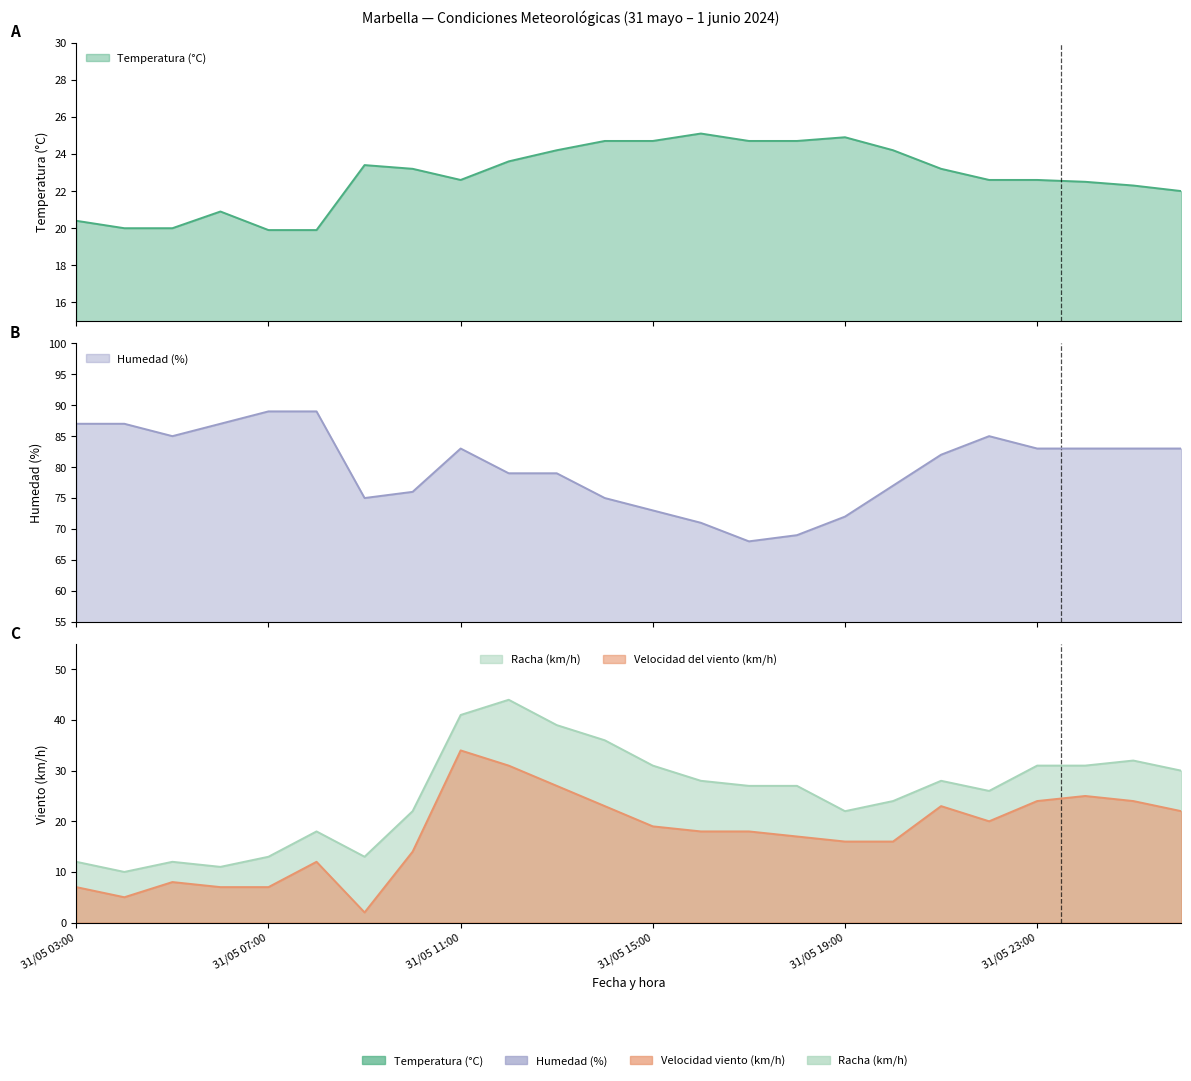

Rank the series by their maximum value, from lowest to highest.

Temperatura (°C), Velocidad del viento (km/h), Racha (km/h), Humedad (%)